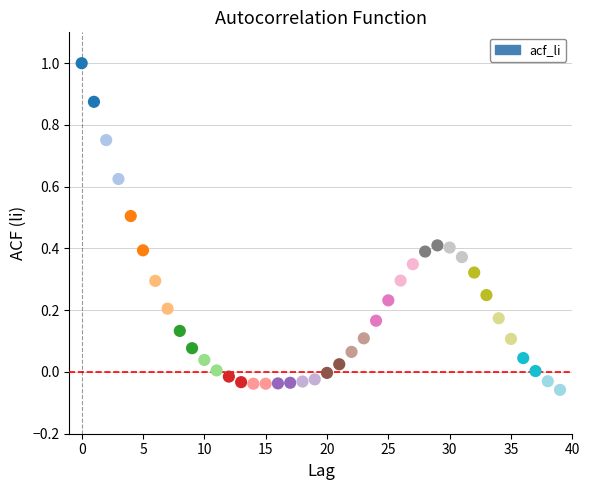

What is the range of Y values (max minus min)?

1.1